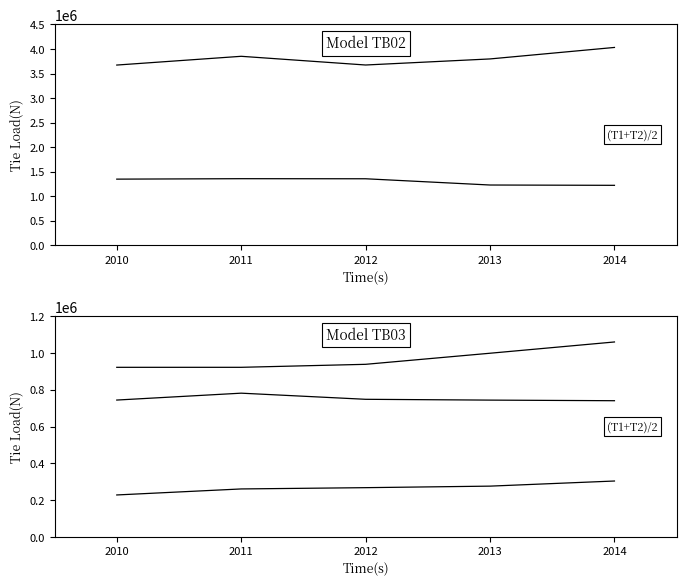

Does the chart have visible grid lines?

No